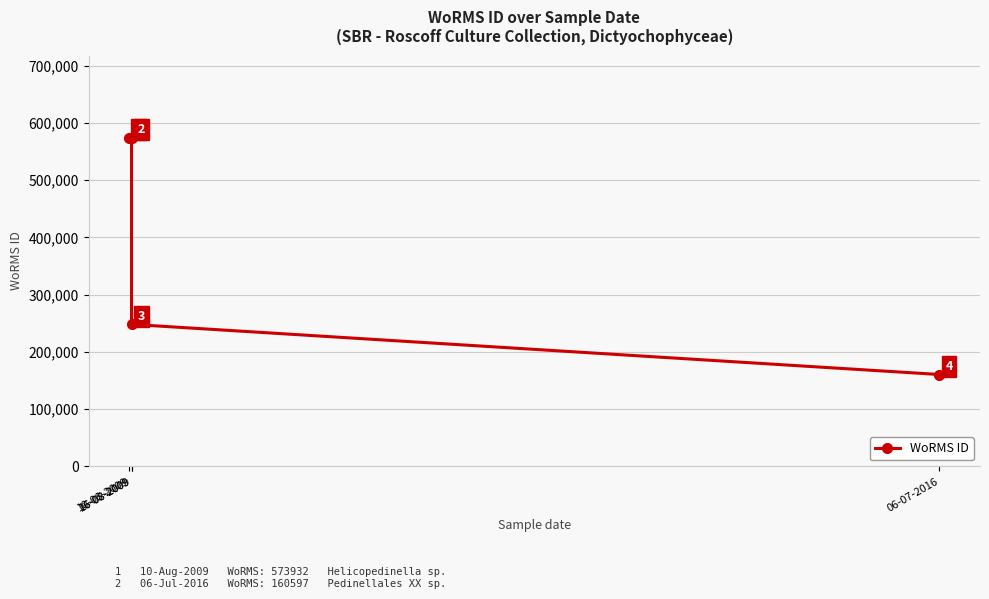

True or false: the data has more than 2 interior local peaks.

False